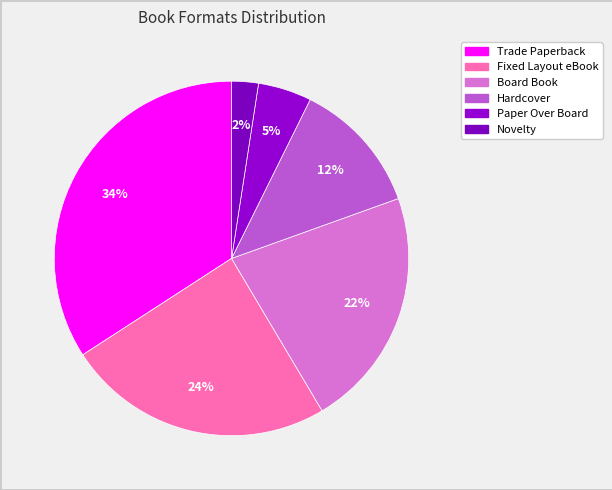

To the nearest percent, what is the difference between the largest and smallest slice percentages?

32%